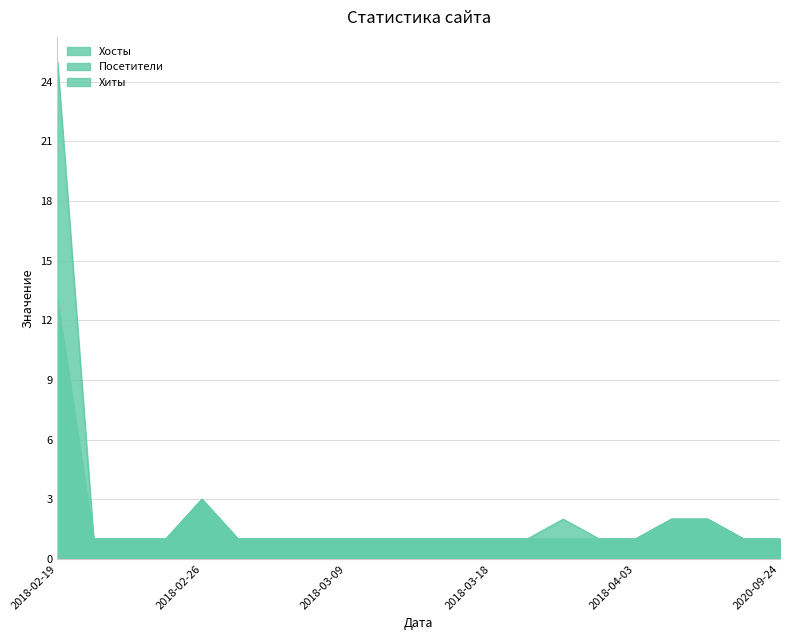

Which series has the largest total across all categories?

Хиты